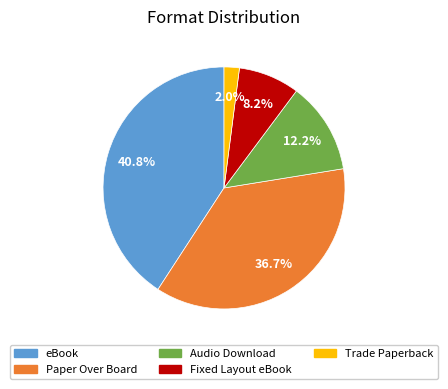

Does any single category account for the majority?

No